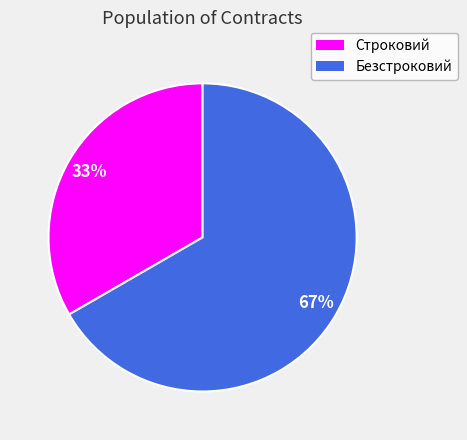

Between Строковий and Безстроковий, which is larger?

Безстроковий